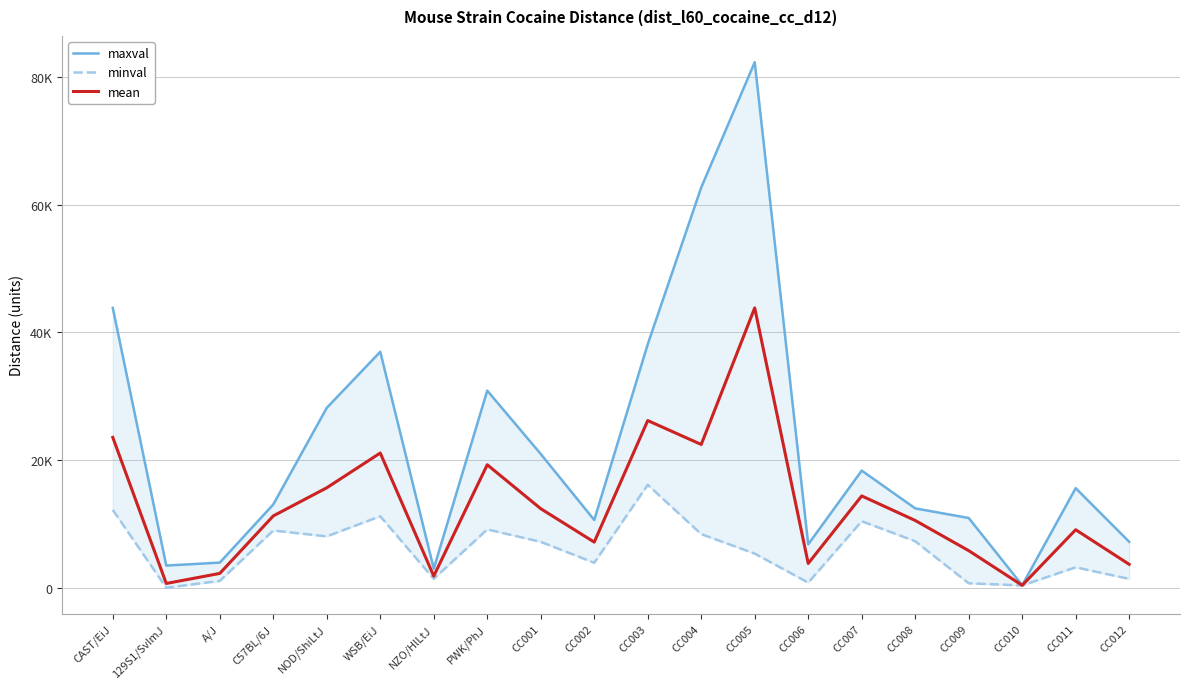

What is the spread (max minus min) of values at CAST/EiJ?

31627.0